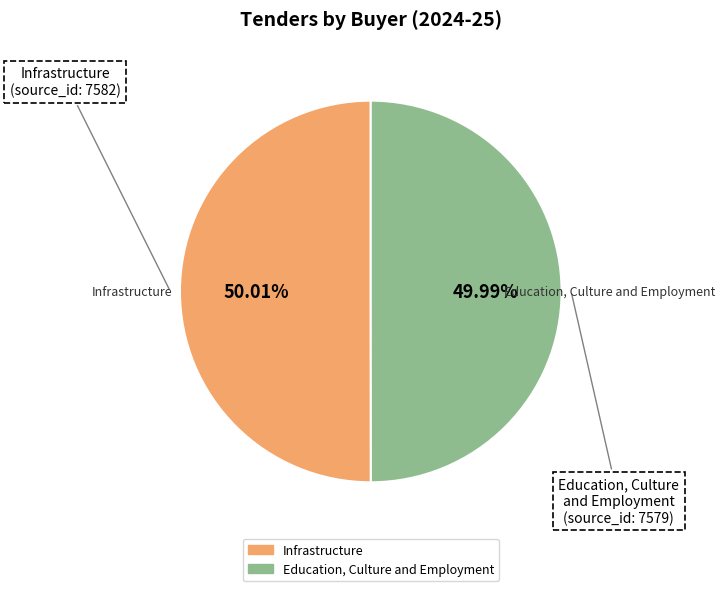

To the nearest percent, what percentage of the pie is Infrastructure?

50%